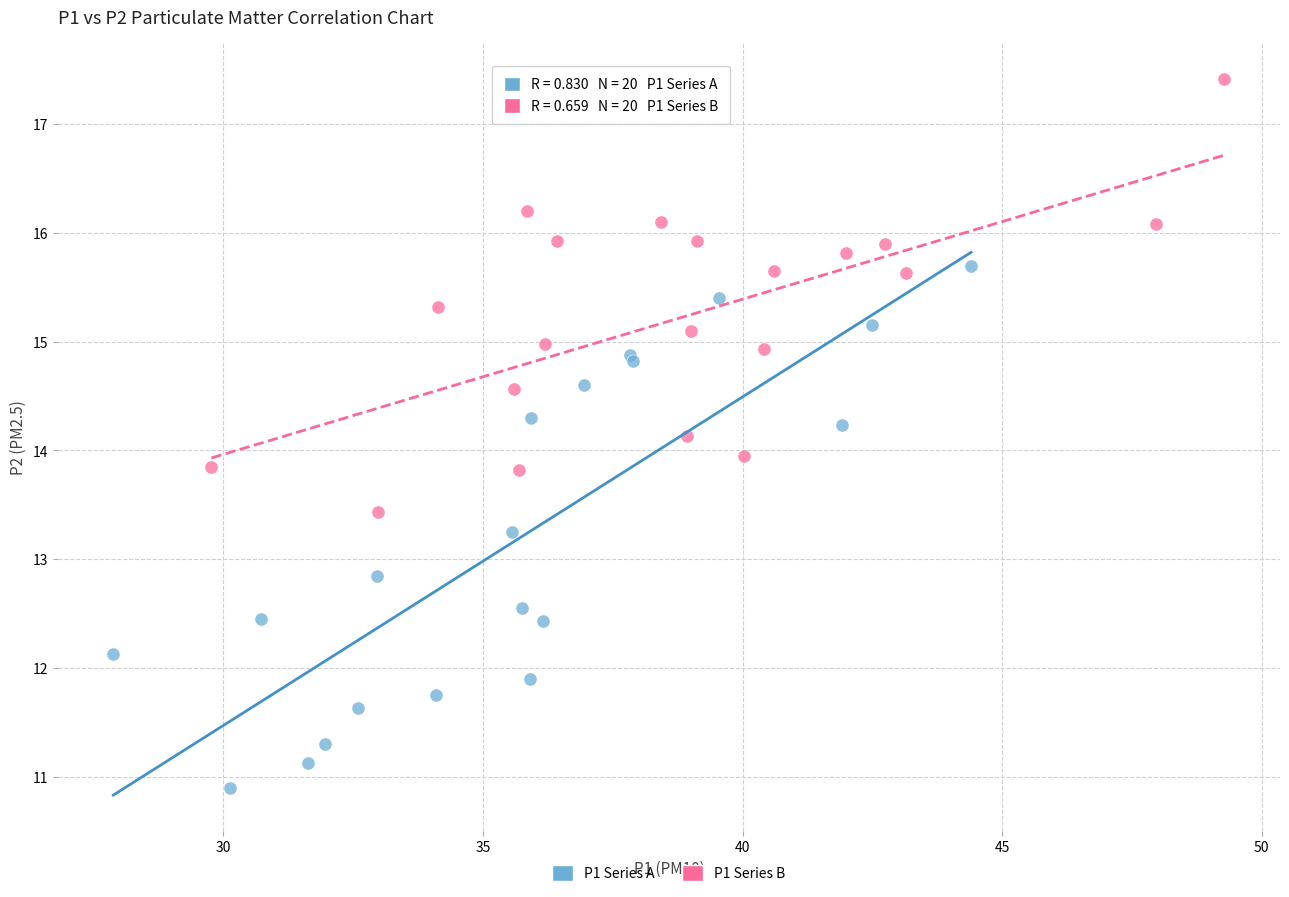

Which series has the largest Y range (max minus min)?

P1 Series A